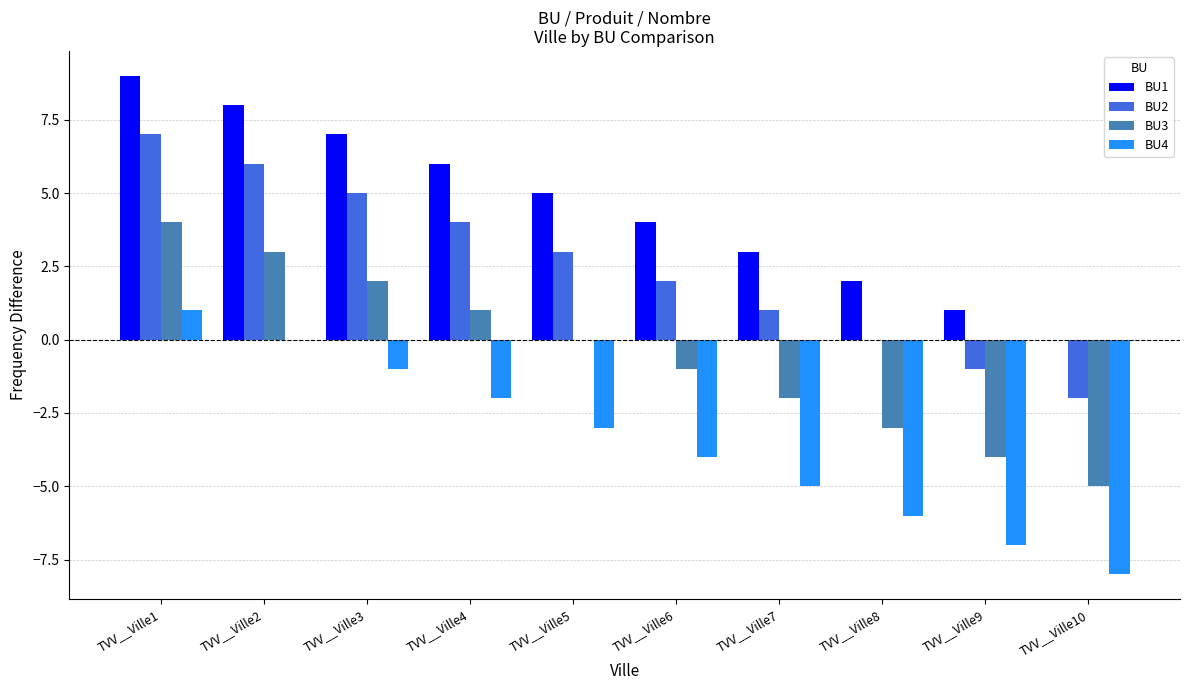

At which label does BU2 reach its peak?

TVV__Ville1